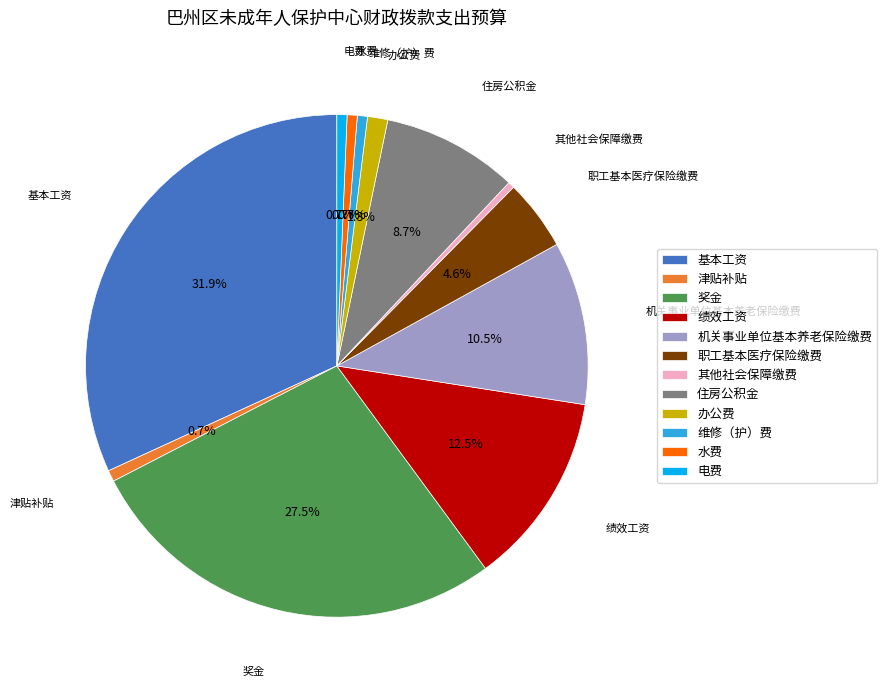

Is there a majority slice in this chart?

No